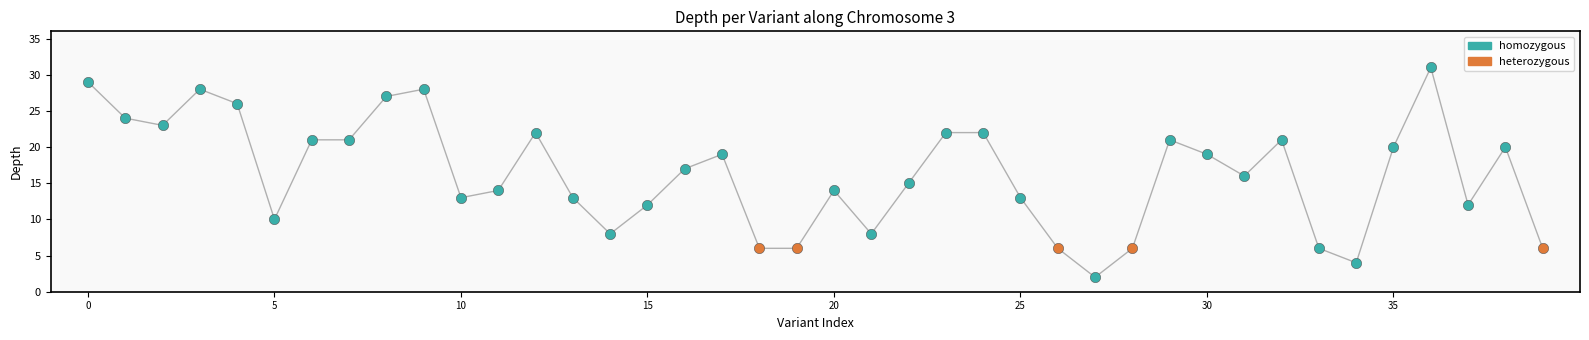

What is the maximum value shown in the chart?

31